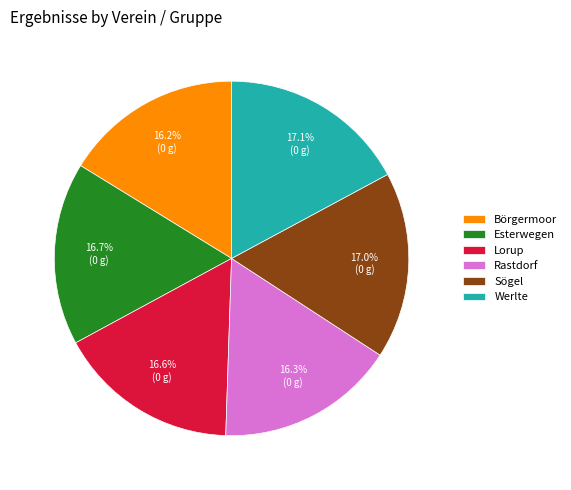

What percentage is the Börgermoor slice, to the nearest percent?

16%